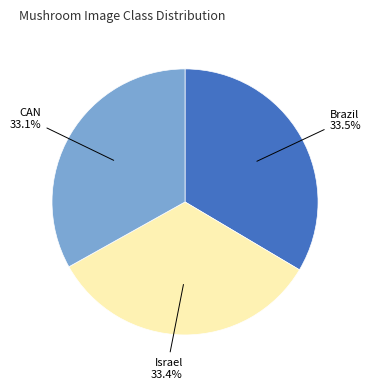

Is there a majority slice in this chart?

No